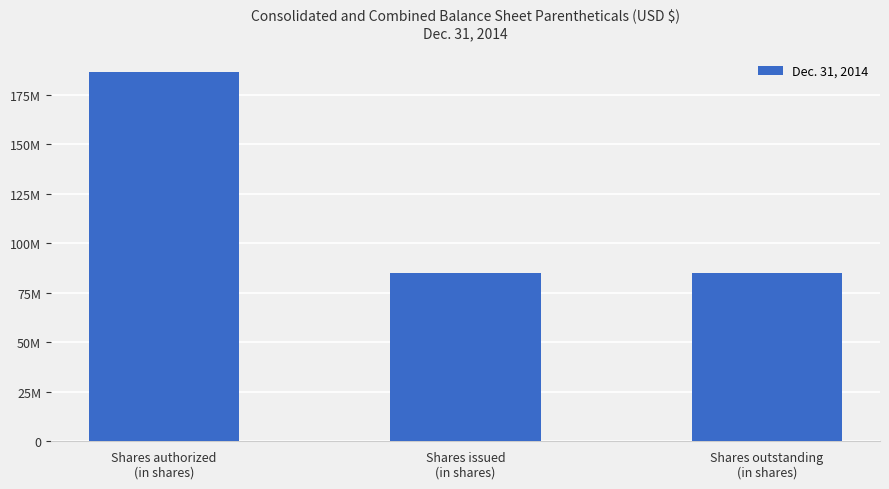

Are the bars horizontal?

No